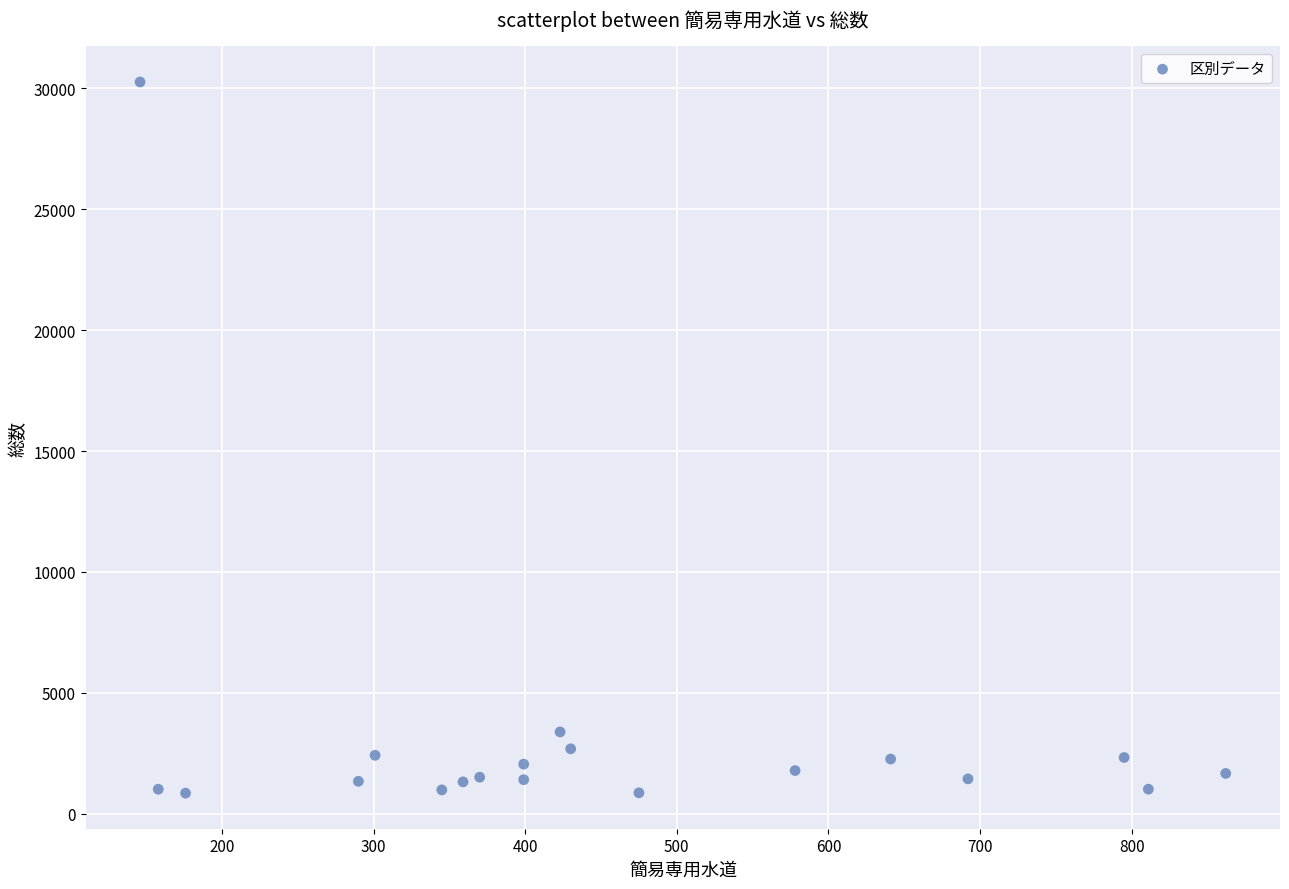

What Y value in the scatter plot is closest to 15555?

3381